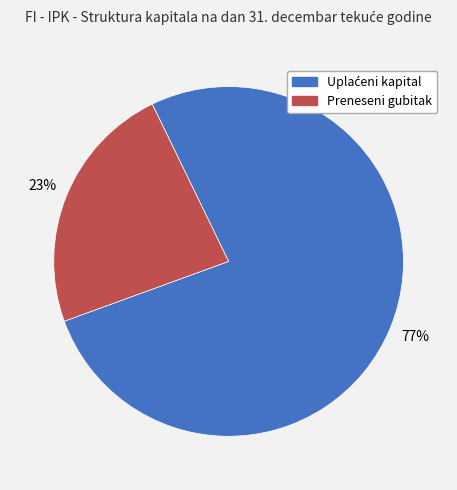

To the nearest percent, what is the average slice percentage?

50%